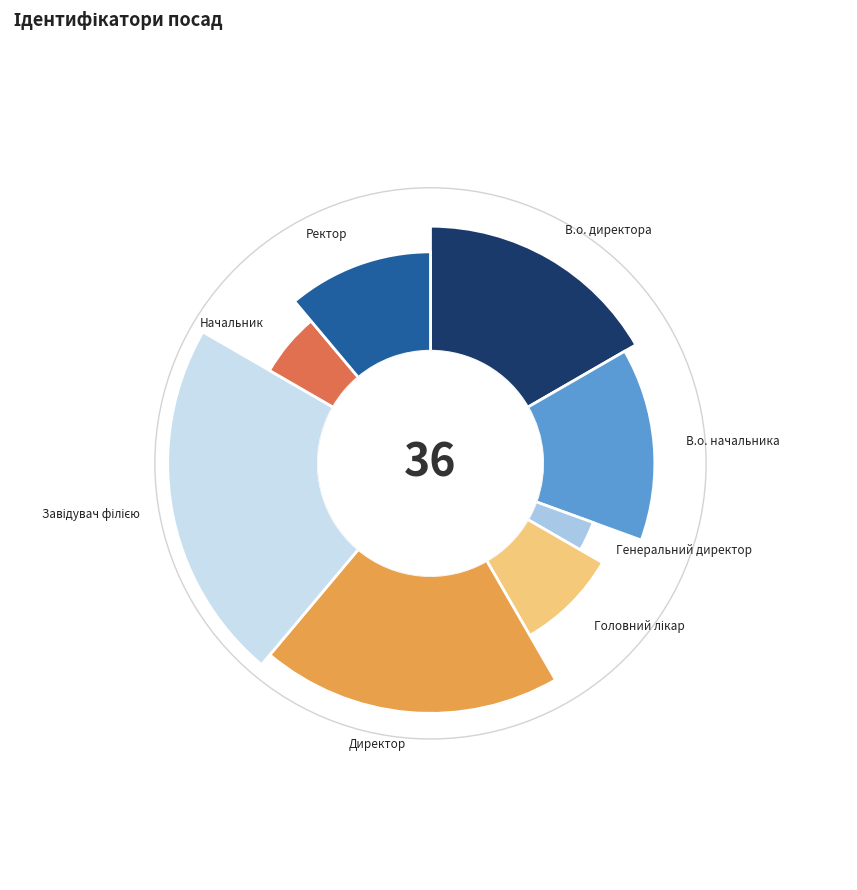

To the nearest percent, what is the difference between the largest and smallest slice percentages?

19%